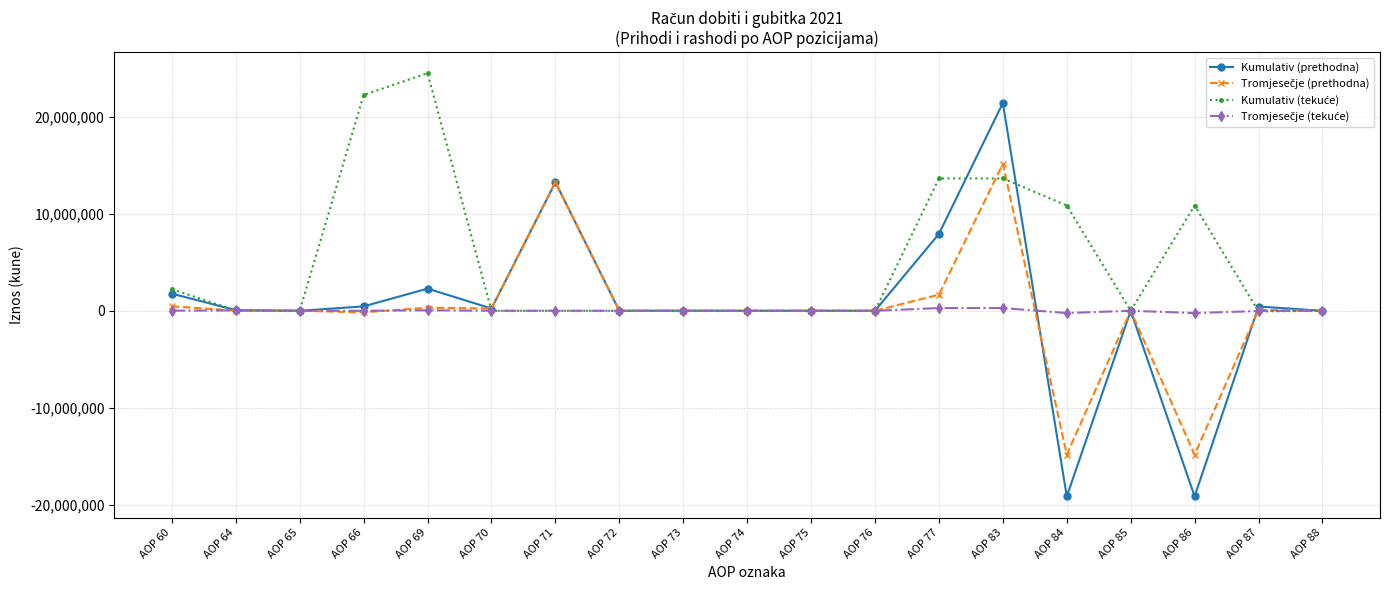

How many series are shown in this chart?

4